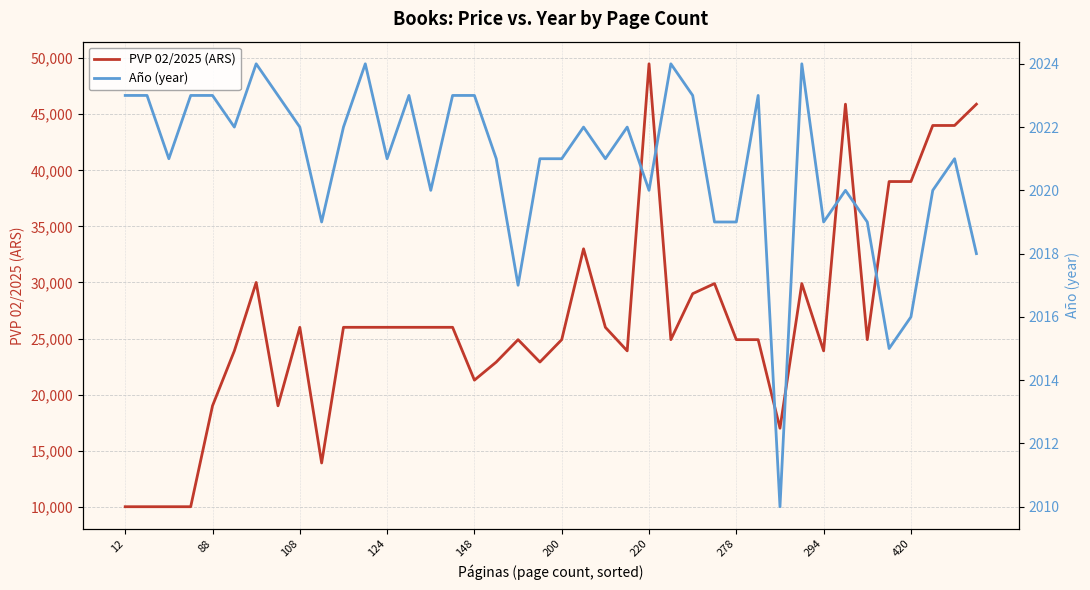

Reading left to right, what are all the values shown in this chart?

PVP 02/2025 (ARS): 10000	10000	10000	10000	19000	23900	30000	19000	26000	13900	26000	26000	26000	26000	26000	26000	21290	22900	24900	22900	24900	33000	26000	23900	49500	24900	29000	29900	24900	24900	17000	29900	23900	45900	24900	39000	39000	44000	44000	45900
Año (year): 2023	2023	2021	2023	2023	2022	2024	2023	2022	2019	2022	2024	2021	2023	2020	2023	2023	2021	2017	2021	2021	2022	2021	2022	2020	2024	2023	2019	2019	2023	2010	2024	2019	2020	2019	2015	2016	2020	2021	2018